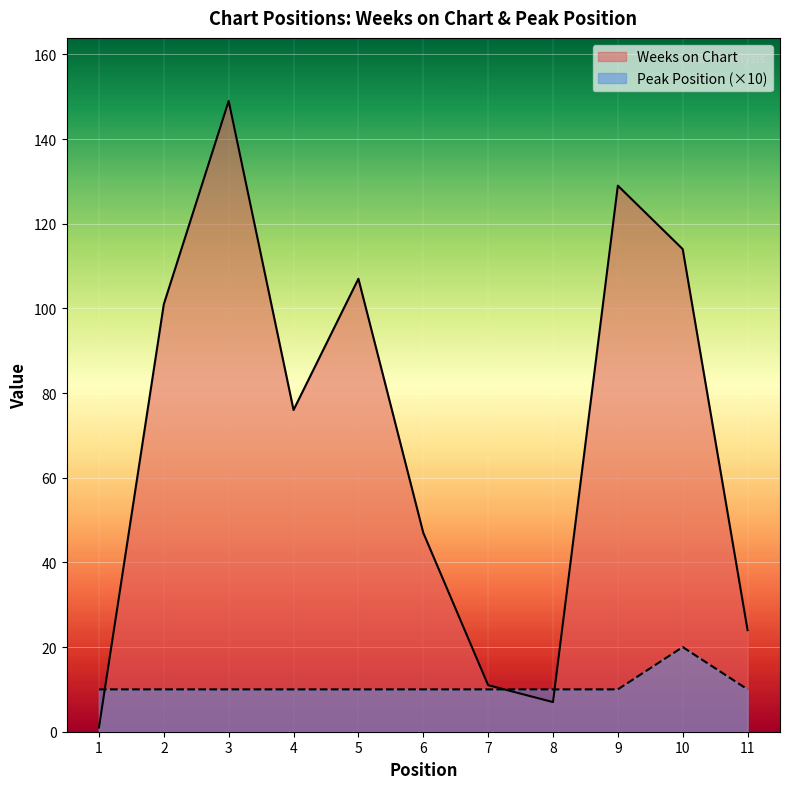

What is the difference between the highest and lowest values at 6?

37